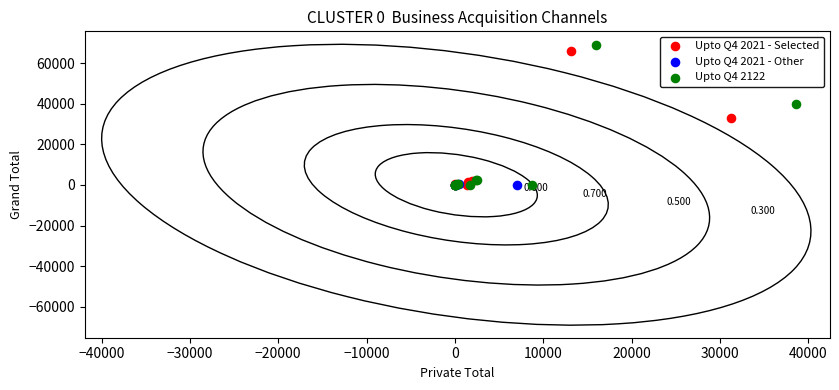

Which series has the largest Y range (max minus min)?

Upto Q4 2122